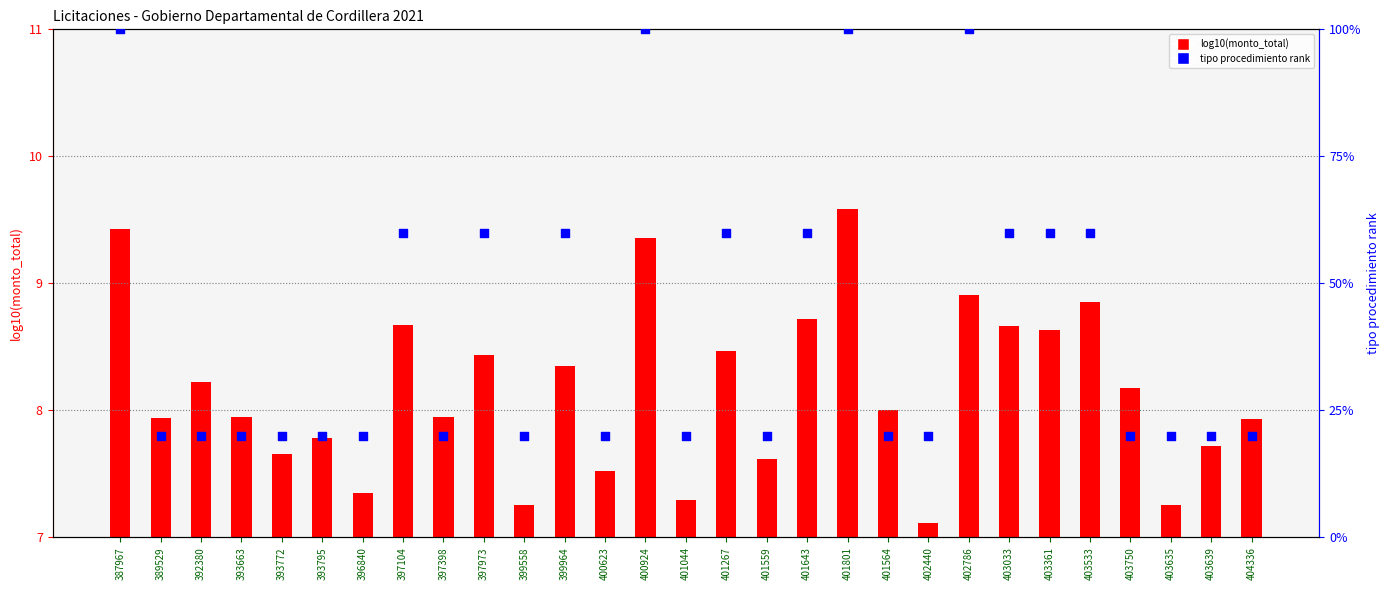

What is the total value across all series at 402786?

108.9